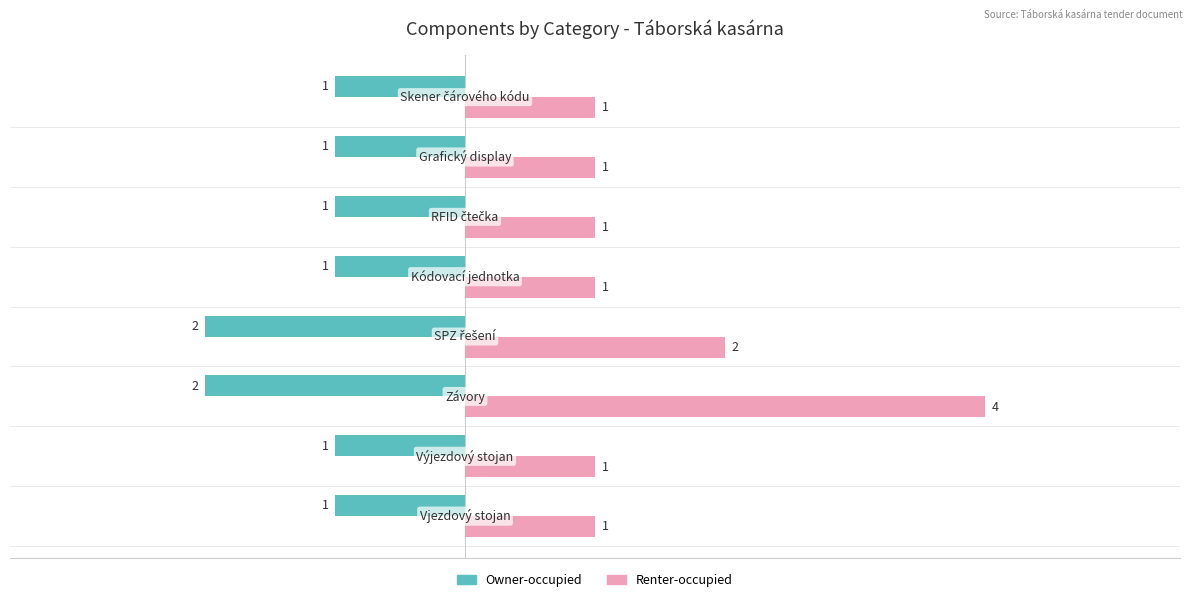

Which series has the widest spread of values?

Renter-occupied